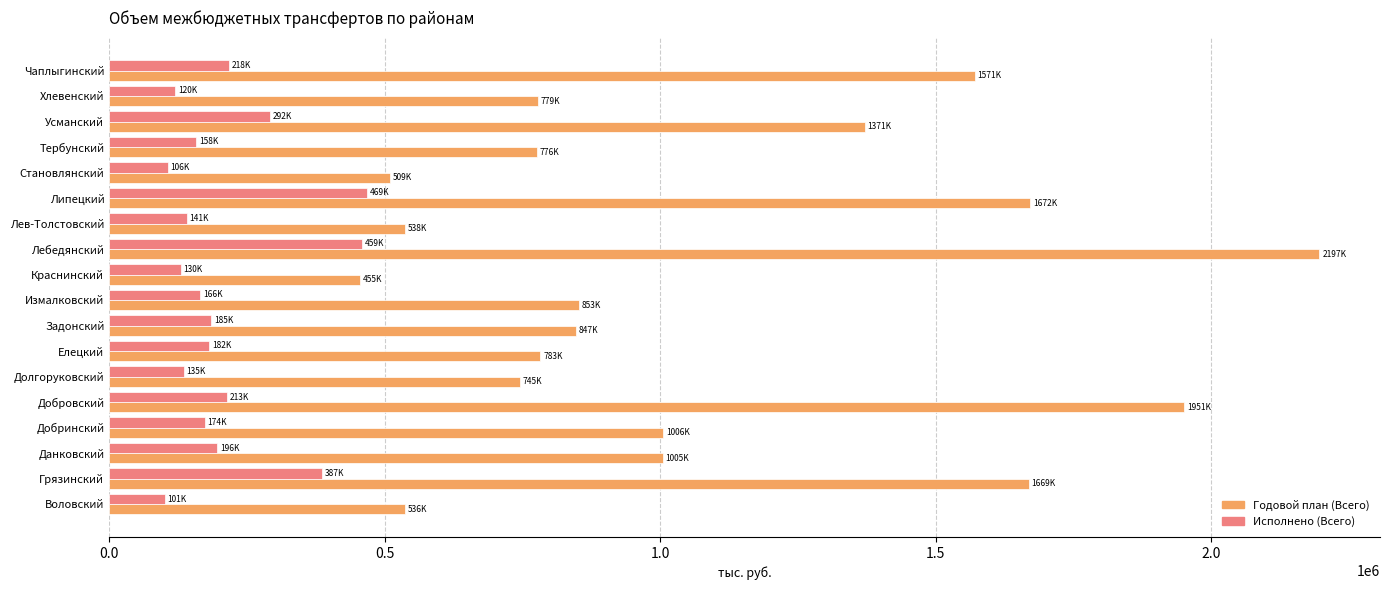

What is the difference between the second highest and second lowest values in the Исполнено (Всего) series?

352729.0